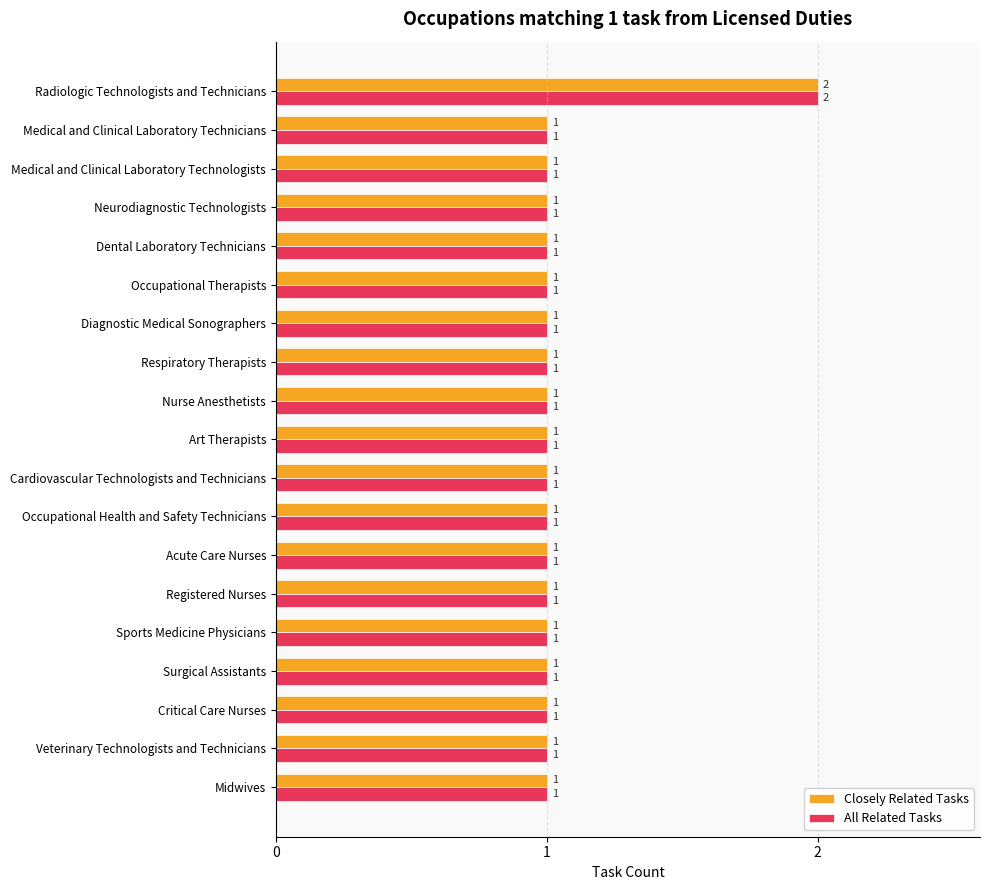

The All Related Tasks series shows 2 at Cardiovascular Technologists and Technicians. True or false?

False